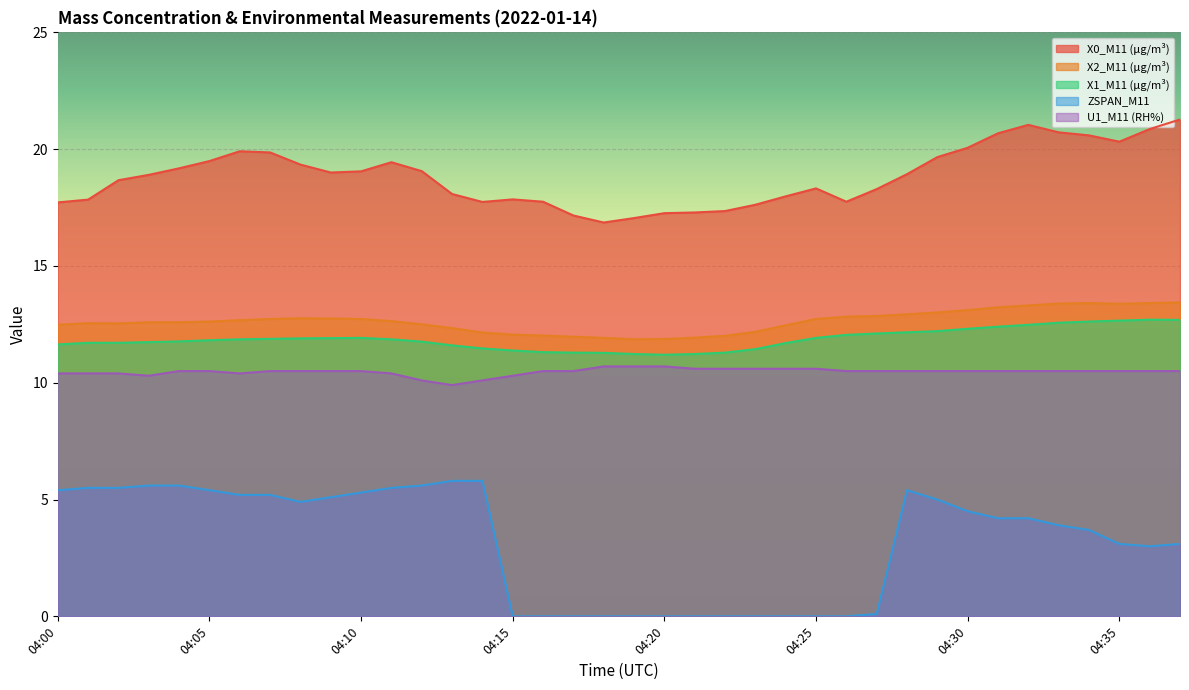

How many interior local valleys does the U1_M11 (RH%) series have?

3